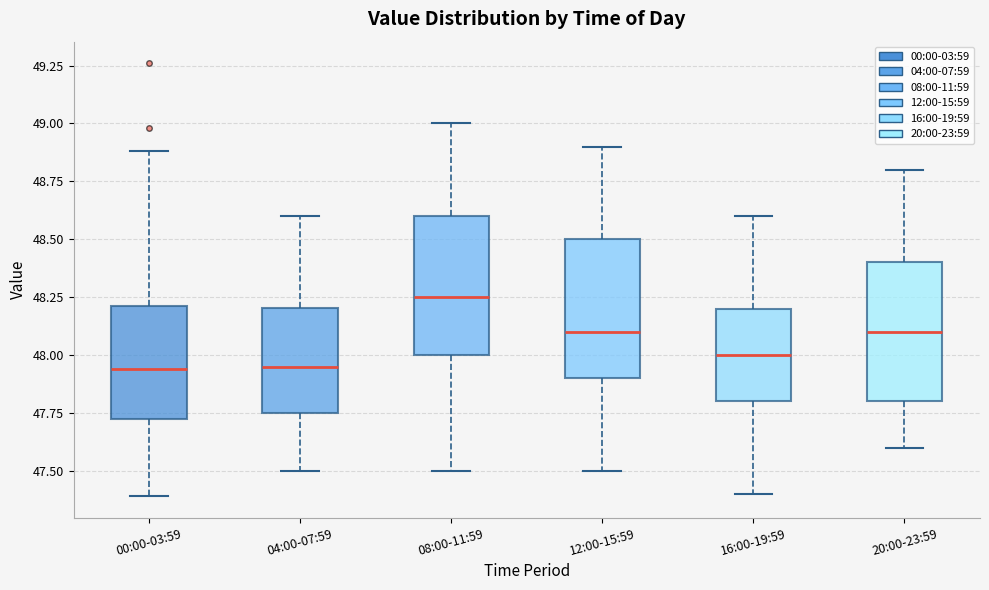

Reading left to right, read every box against the y-axis: the position of its median line, the range the box covers, and the ends of its whiskers. The values are not printed on the chart, so give them approximately, as read against the axis.

00:00-03:59: median 47.95, box 47.75 to 48.20, whiskers 47.40 to 48.90
04:00-07:59: median 47.95, box 47.75 to 48.20, whiskers 47.50 to 48.60
08:00-11:59: median 48.25, box 48.00 to 48.60, whiskers 47.50 to 49.00
12:00-15:59: median 48.10, box 47.90 to 48.50, whiskers 47.50 to 48.90
16:00-19:59: median 48.00, box 47.80 to 48.20, whiskers 47.40 to 48.60
20:00-23:59: median 48.10, box 47.80 to 48.40, whiskers 47.60 to 48.80